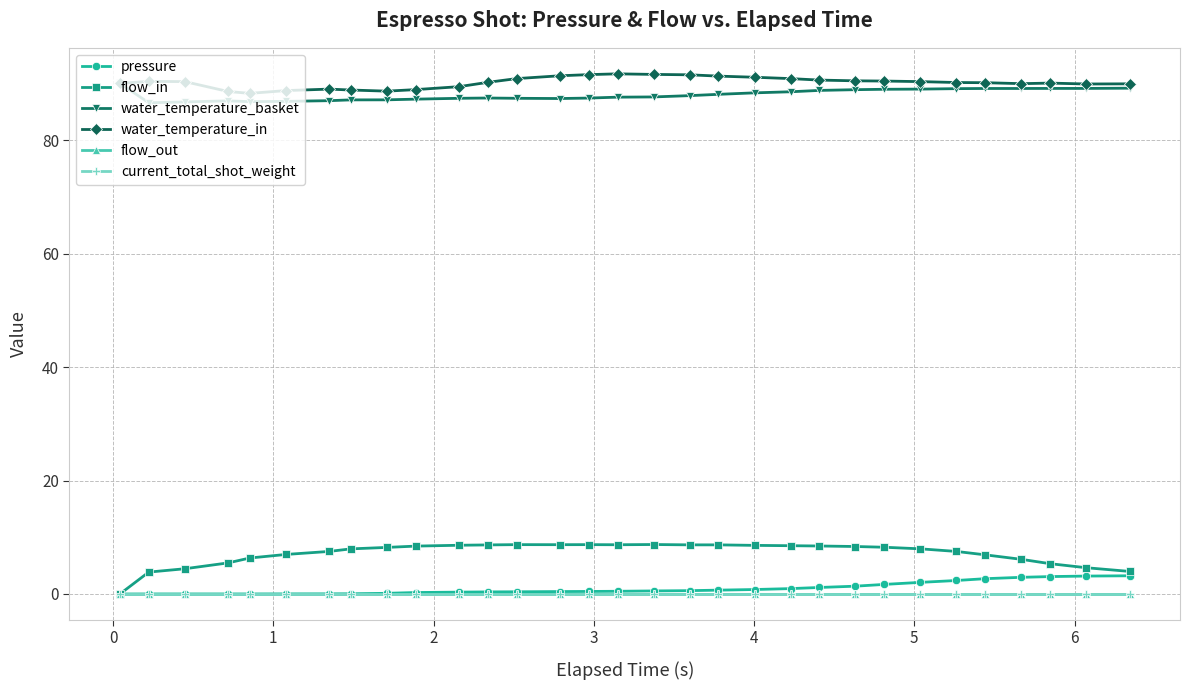

How many distinct data groups are displayed?

6